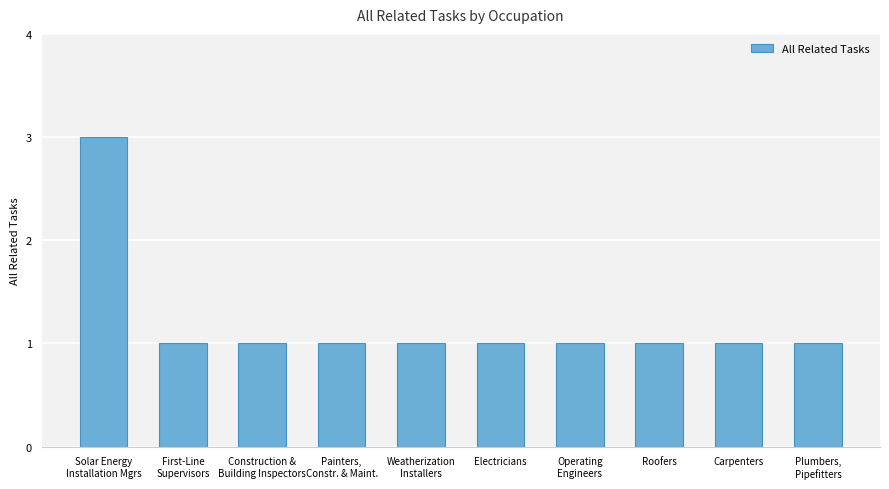

What is the value of the 10th bar from the left?

1